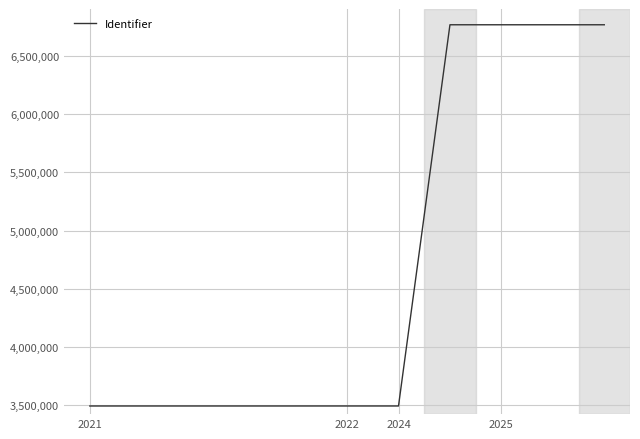

What is the sum of all values?

51530390